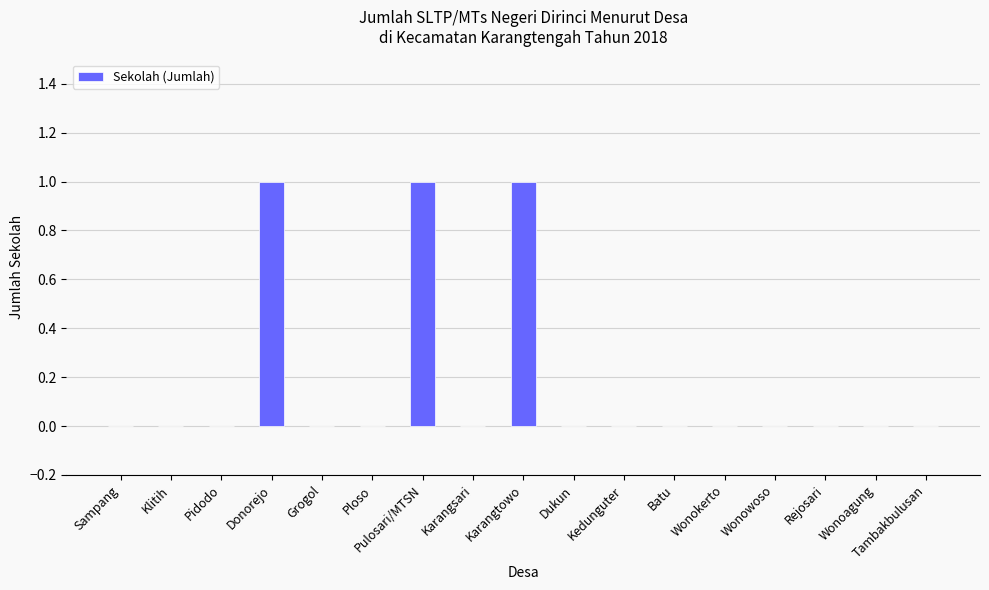

How many distinct data groups are displayed?

1